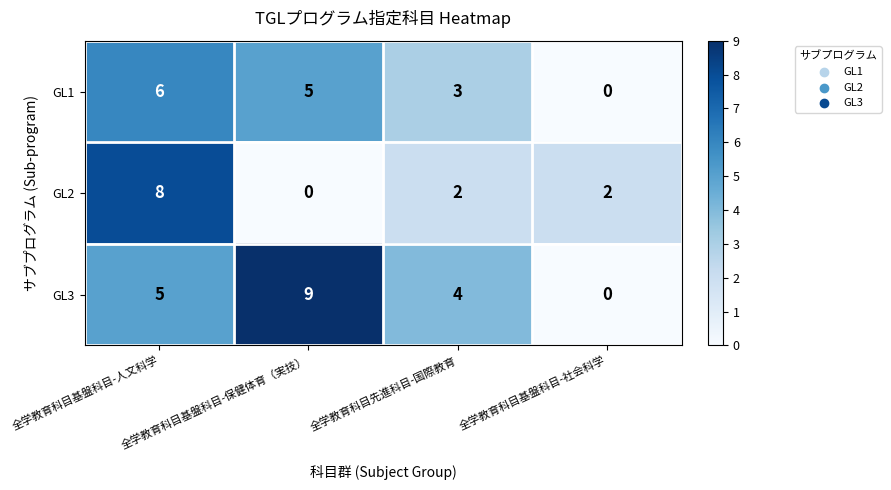

Rank the series by their average value, from highest to lowest.

GL3, GL1, GL2